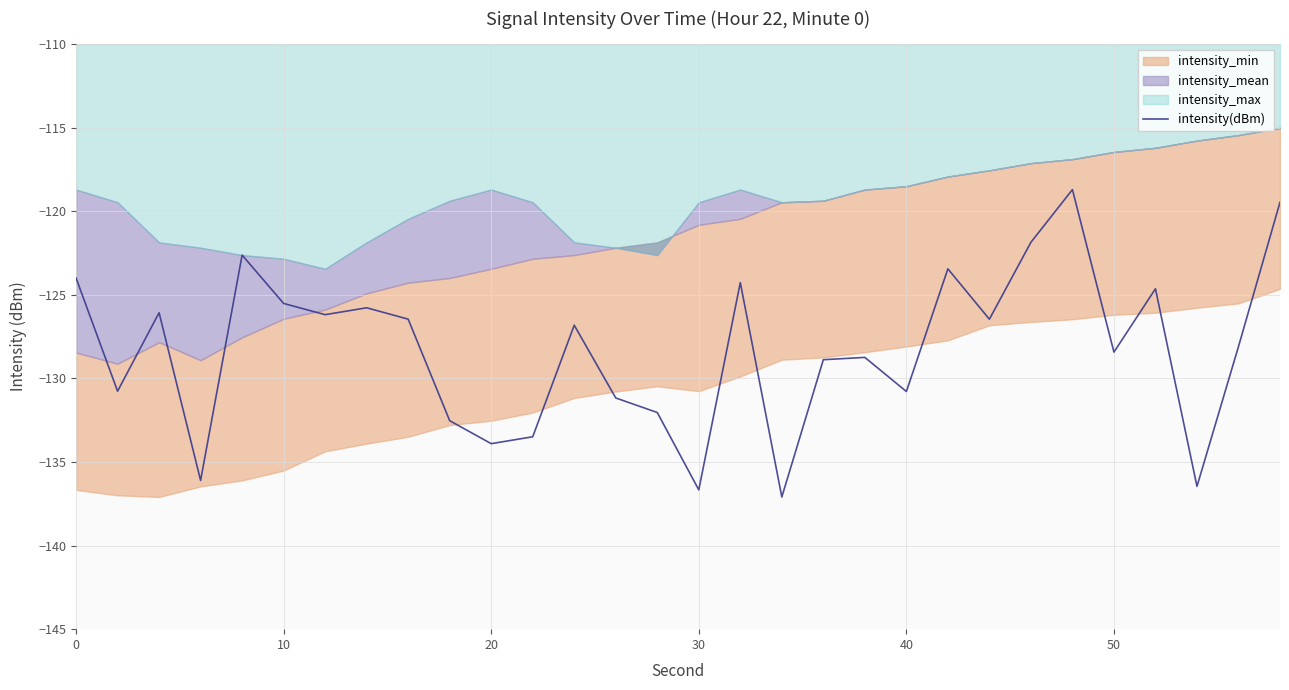

What is the highest value of the intensity(dBm) series?

-118.7